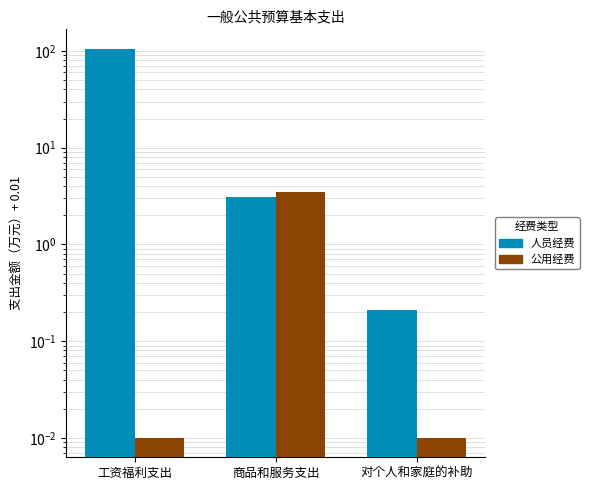

What is the sum of all 公用经费 values?

3.5